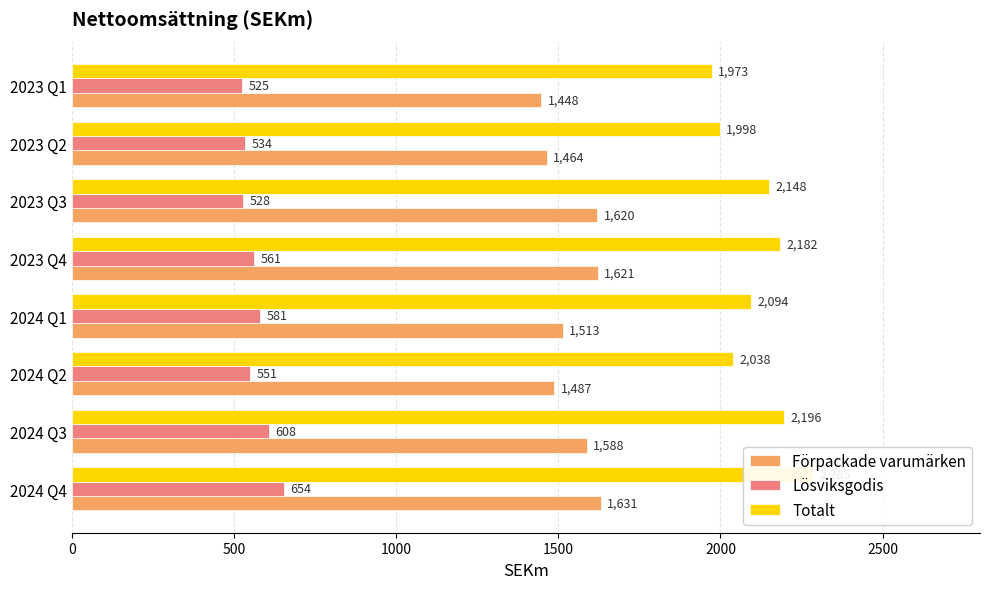

How many bars are there in total?

24